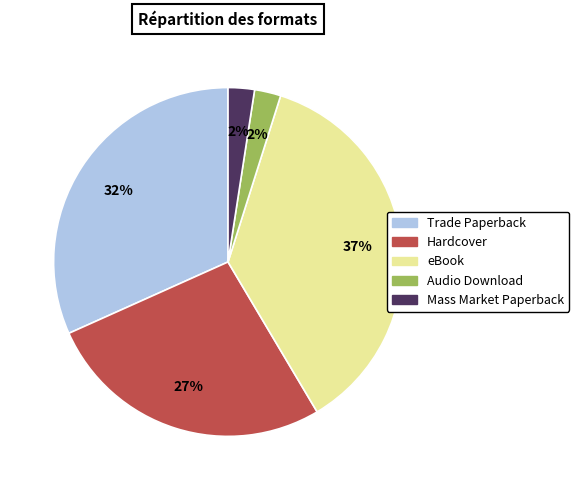

Is there a majority slice in this chart?

No